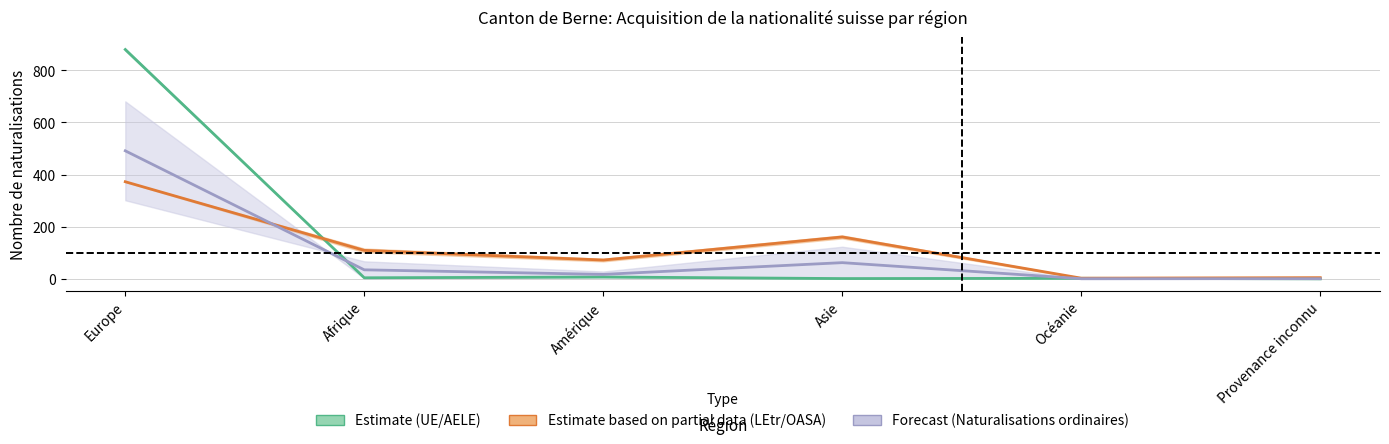

List the series in order of their peak value, highest first.

Estimate (UE/AELE), Forecast (Naturalisations ordinaires), Estimate based on partial data (LEtr/OASA)